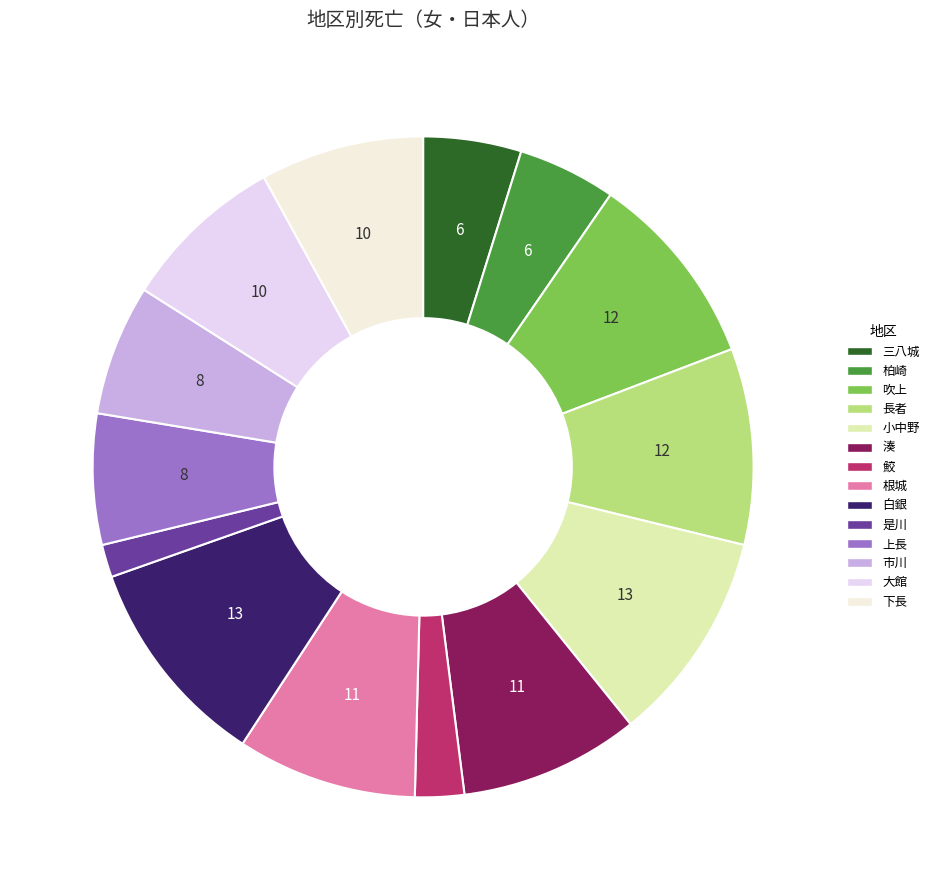

To the nearest percent, what percentage of the pie is 湊?

9%